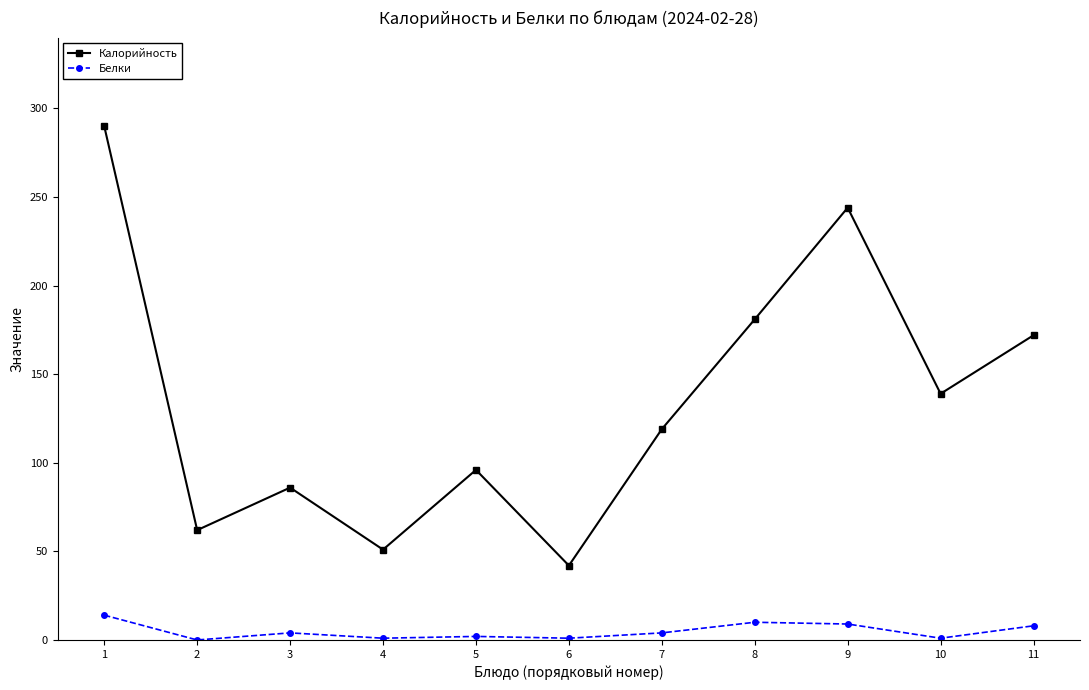

True or false: Белки and Калорийность intersect in this chart.

False